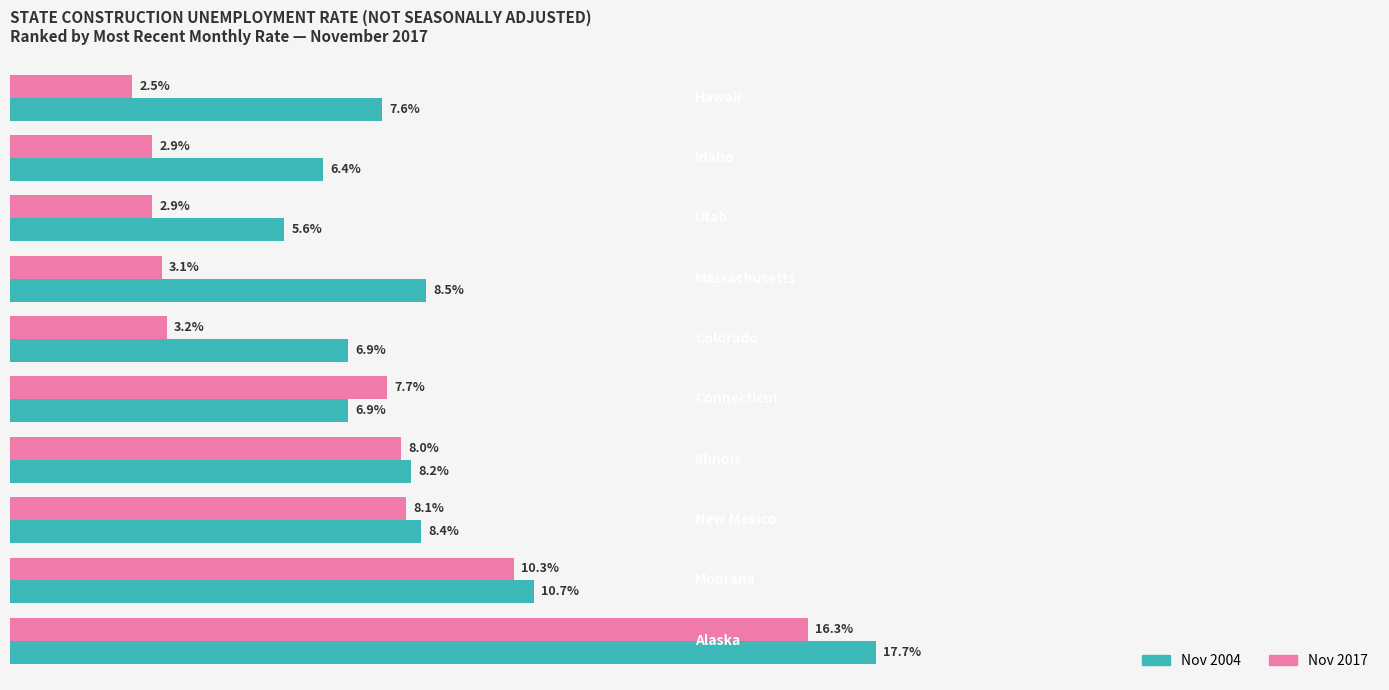

Which series has the widest spread of values?

Nov 2017